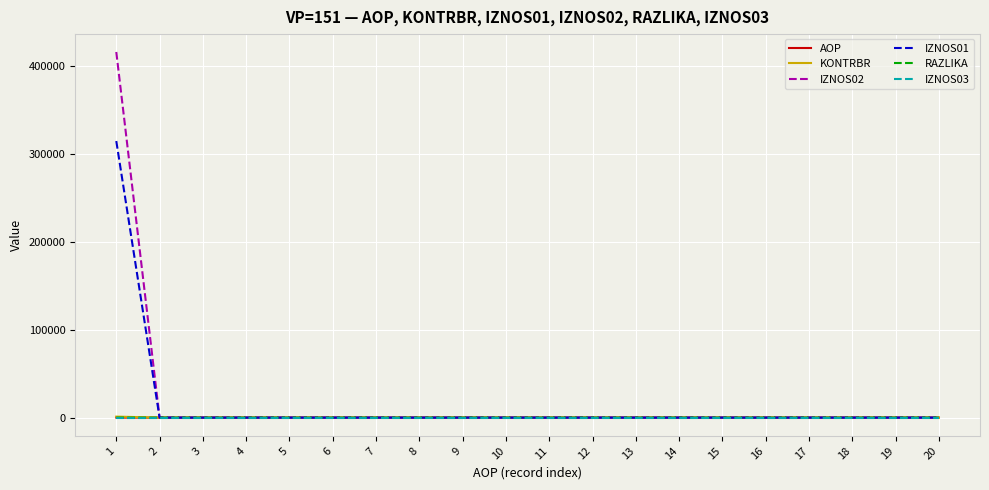

Does the chart display data point markers on the line(s)?

No